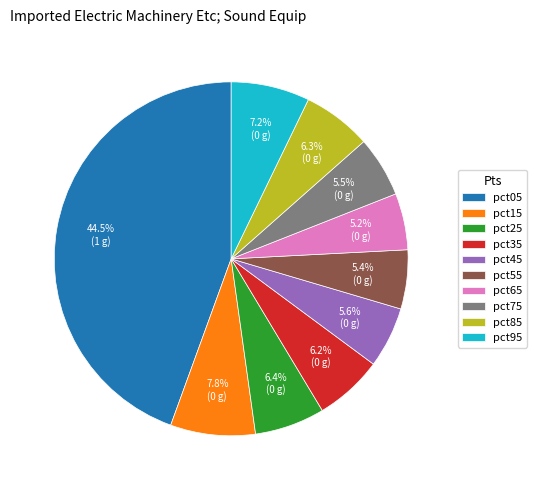

Does pct25 represent more than half of the total?

No